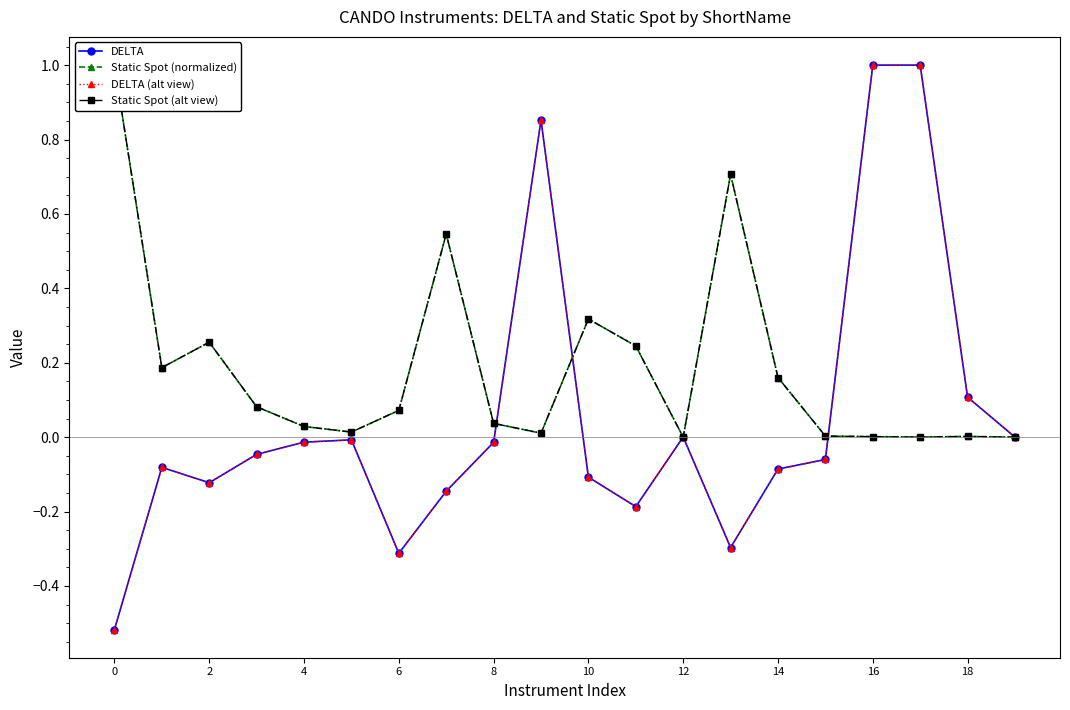

Is the value of DELTA (alt view) at 14 greater than the value of Static Spot (normalized) at 15?

No